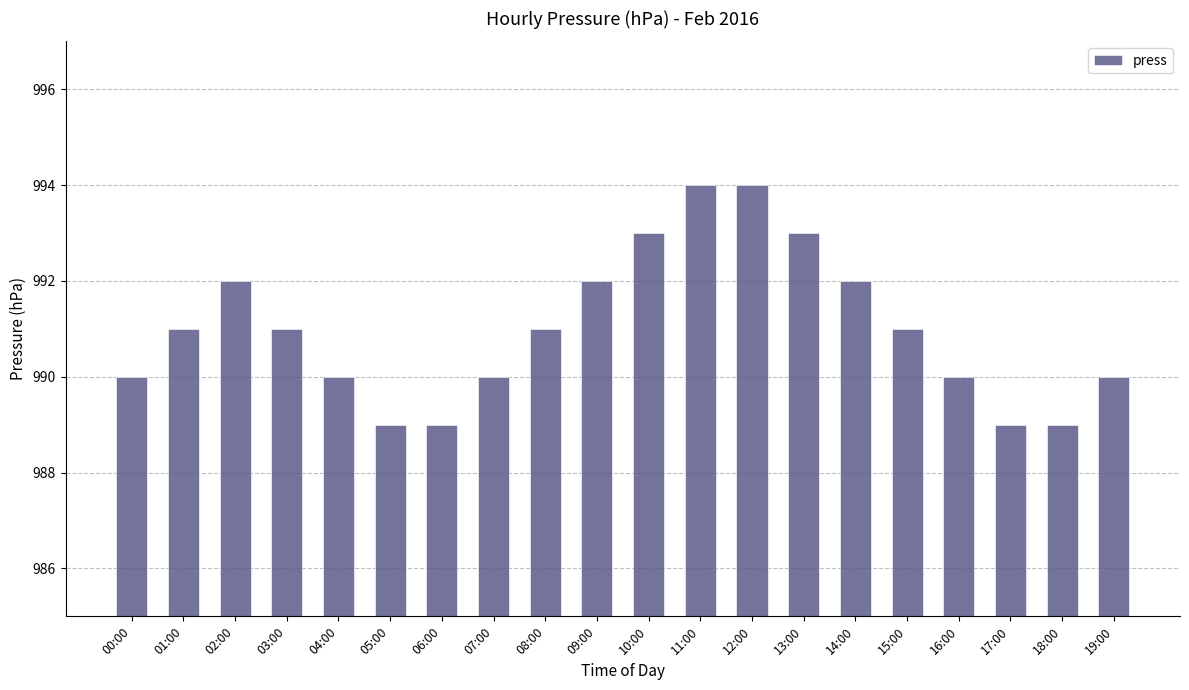

What is the difference between the maximum and minimum values?

5